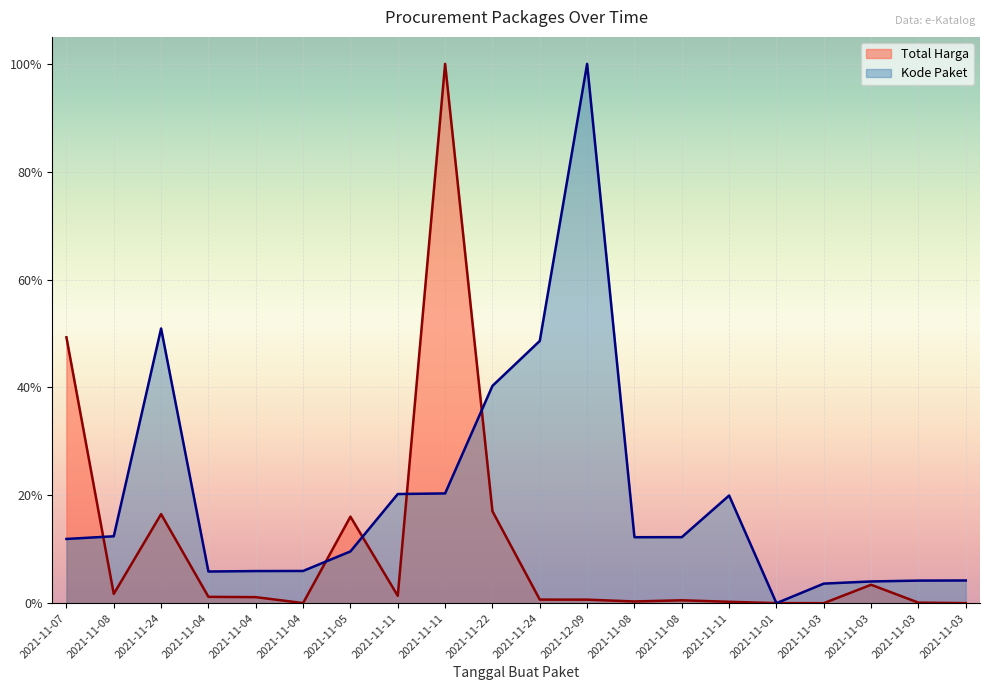

In Total Harga, how many points are higher than both neighbors (excluding endpoints)?

5